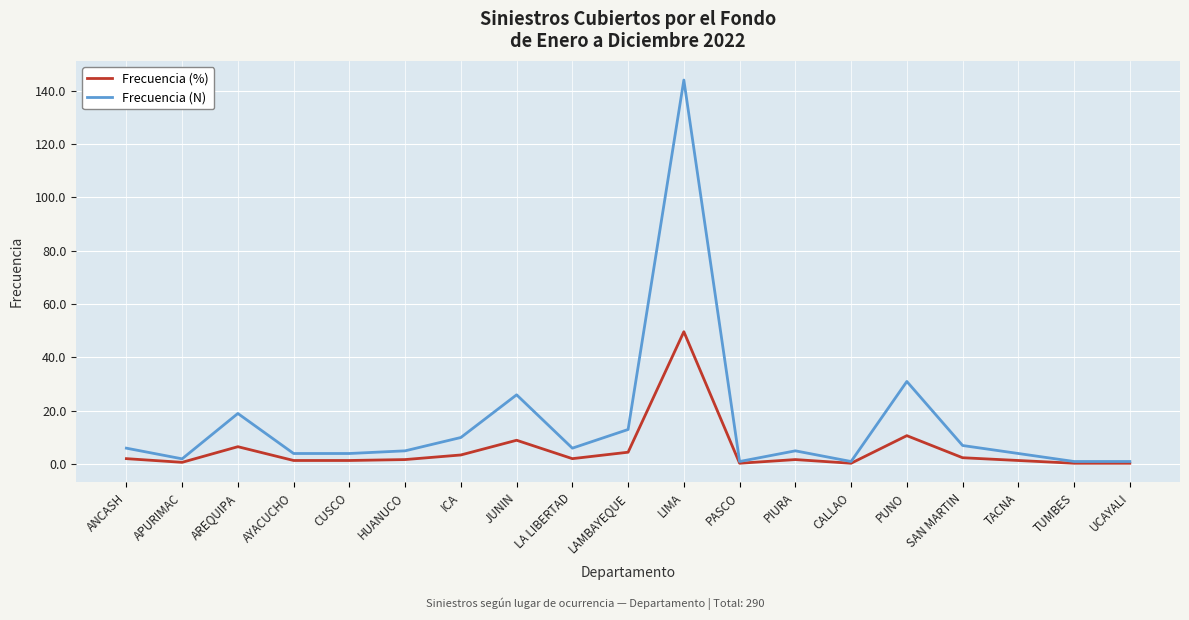

Which series has the widest spread of values?

Frecuencia (N)